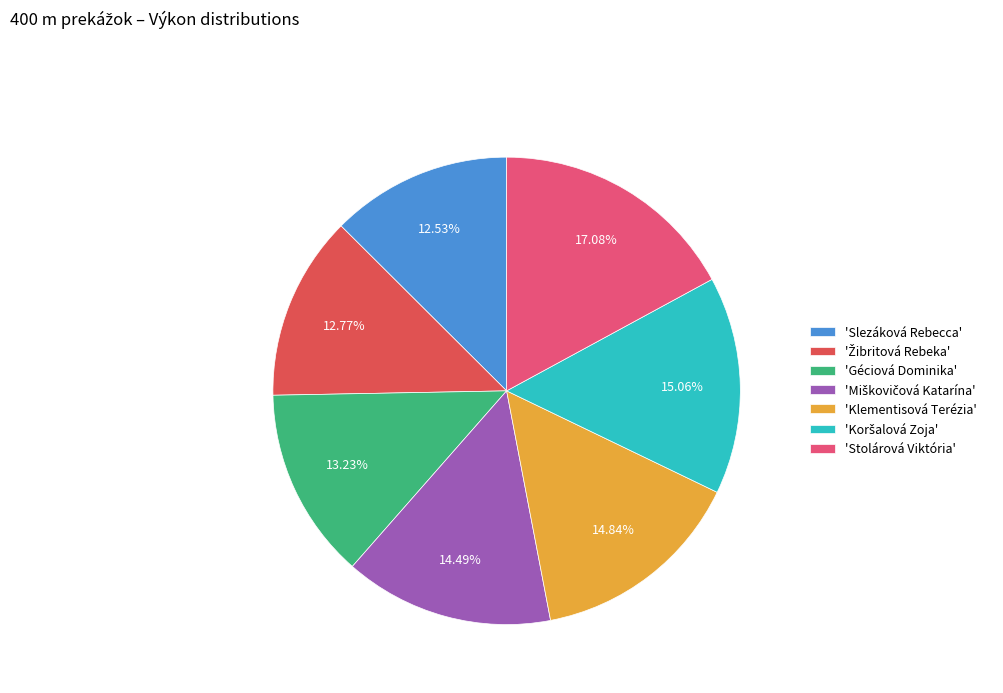

Which has a higher value, 'Klementisová Terézia' or 'Stolárová Viktória'?

'Stolárová Viktória'